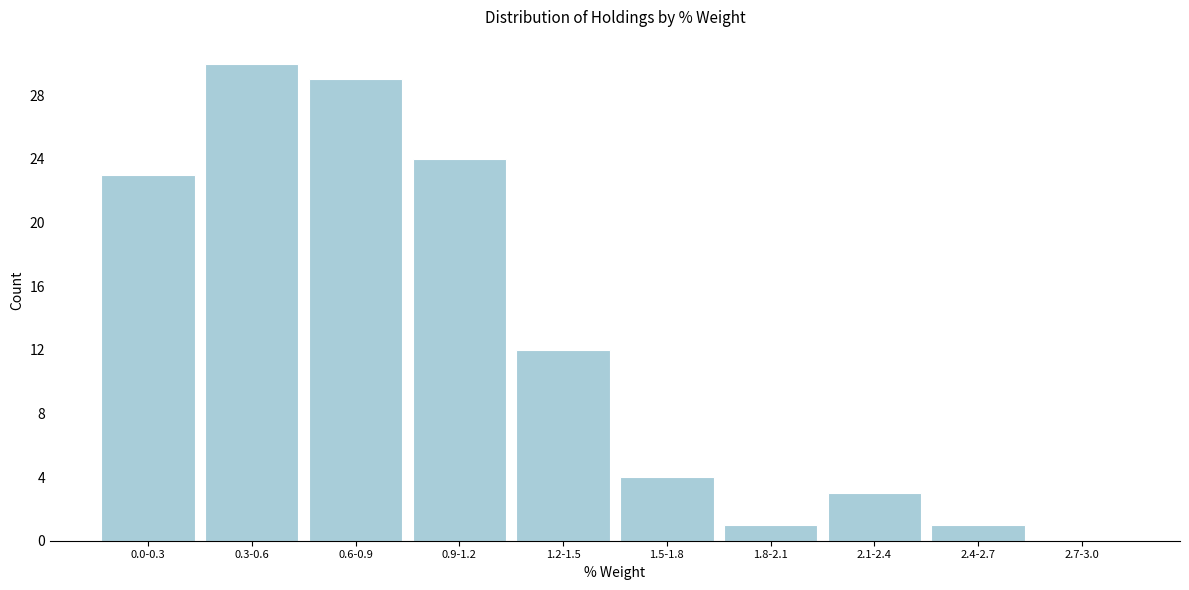

Reading left to right, what are all the values shown in this chart?

0.0-0.3=23	0.3-0.6=30	0.6-0.9=29	0.9-1.2=24	1.2-1.5=12	1.5-1.8=4	1.8-2.1=1	2.1-2.4=3	2.4-2.7=1	2.7-3.0=0